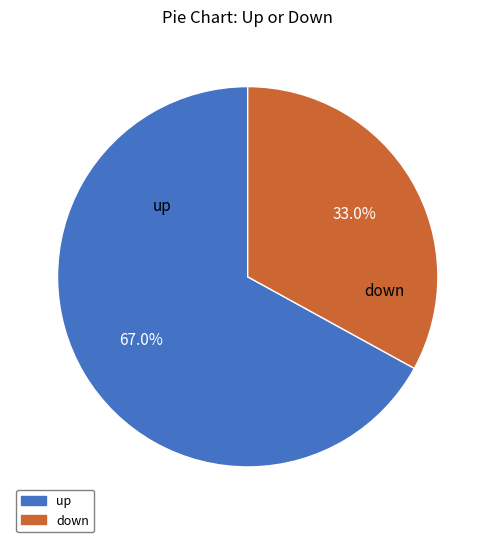

To the nearest percent, what is the average slice percentage?

50%